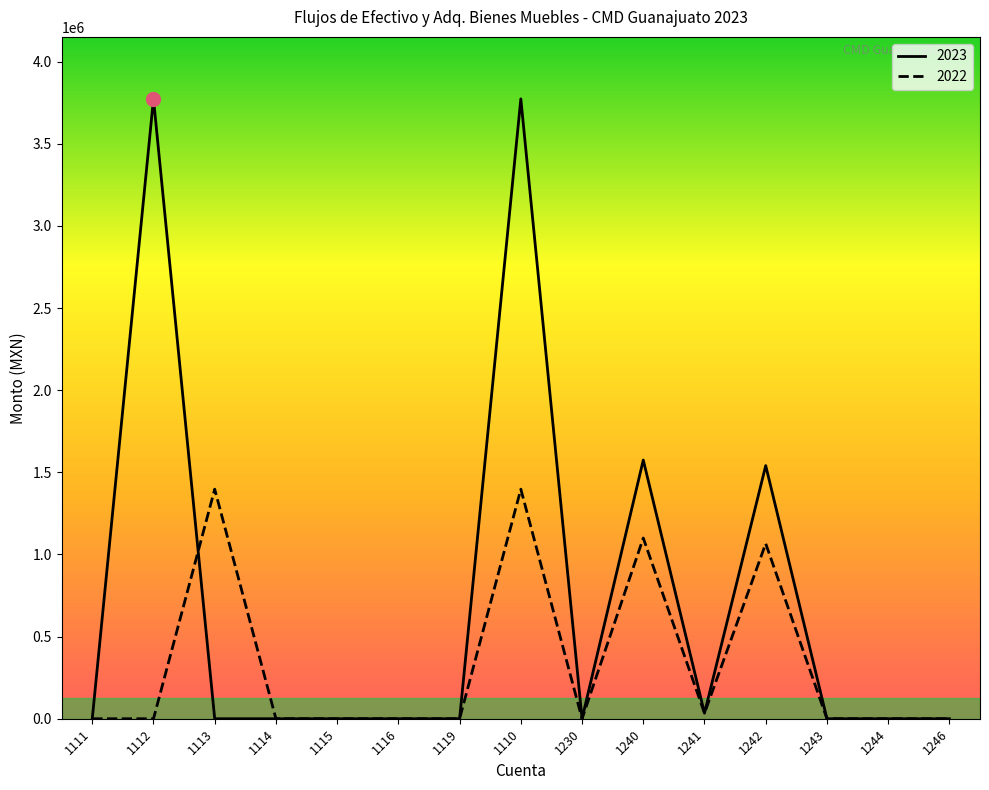

What is the maximum value shown in the chart?

3773033.3